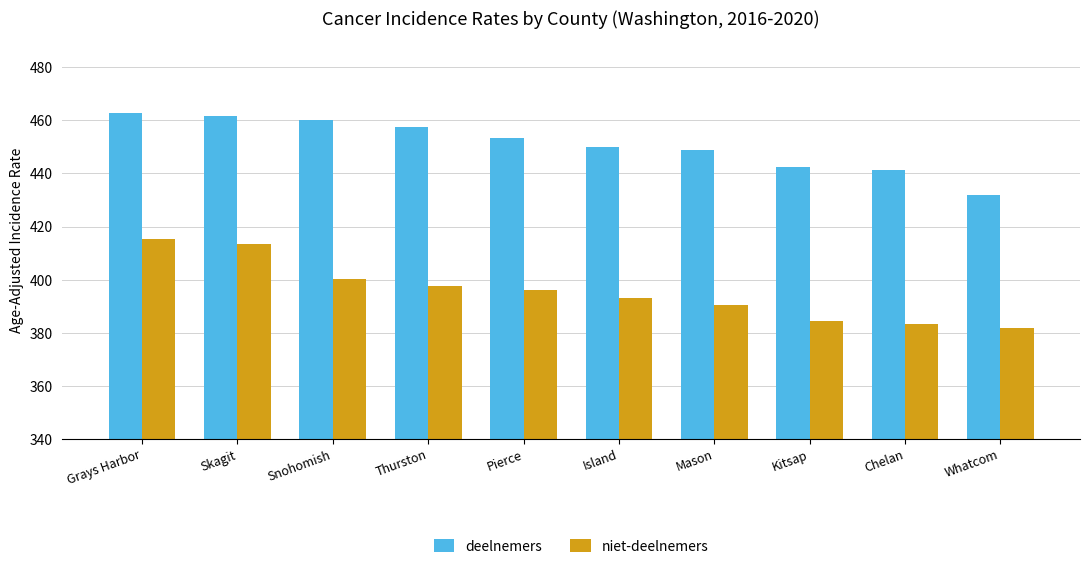

What is the average value of the deelnemers series?

451.0